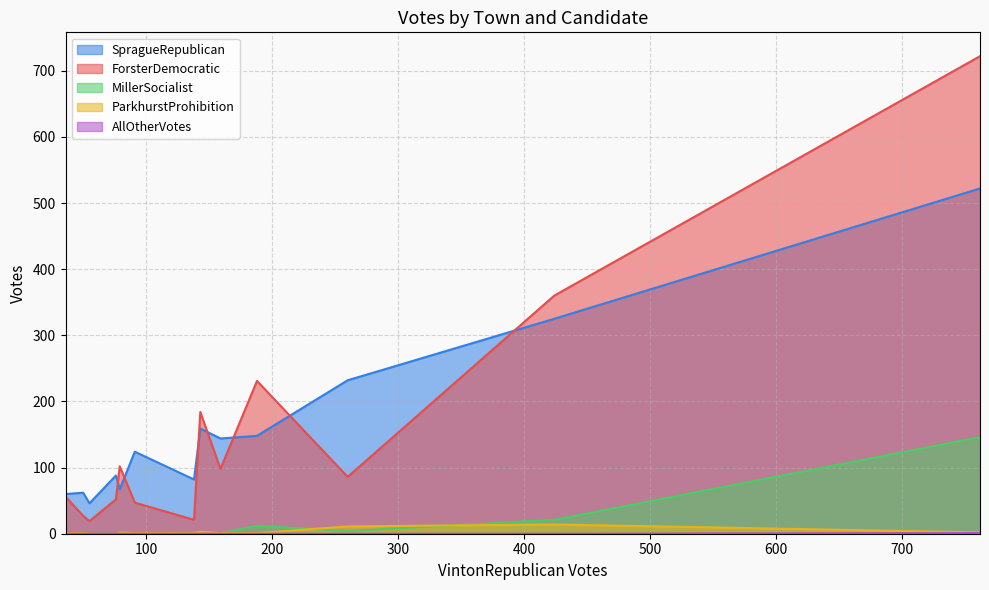

True or false: SpragueRepublican and ParkhurstProhibition cross at least once.

False